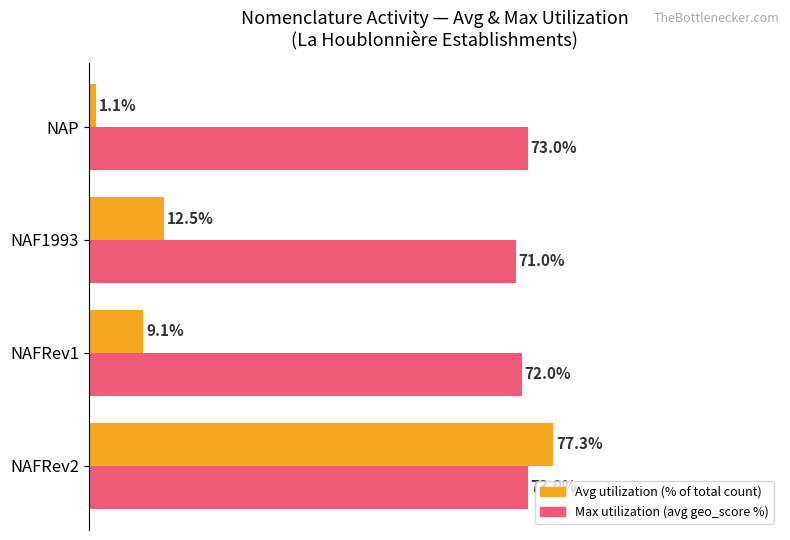

Which series has the largest range (max minus min)?

Avg utilization (% of total count)